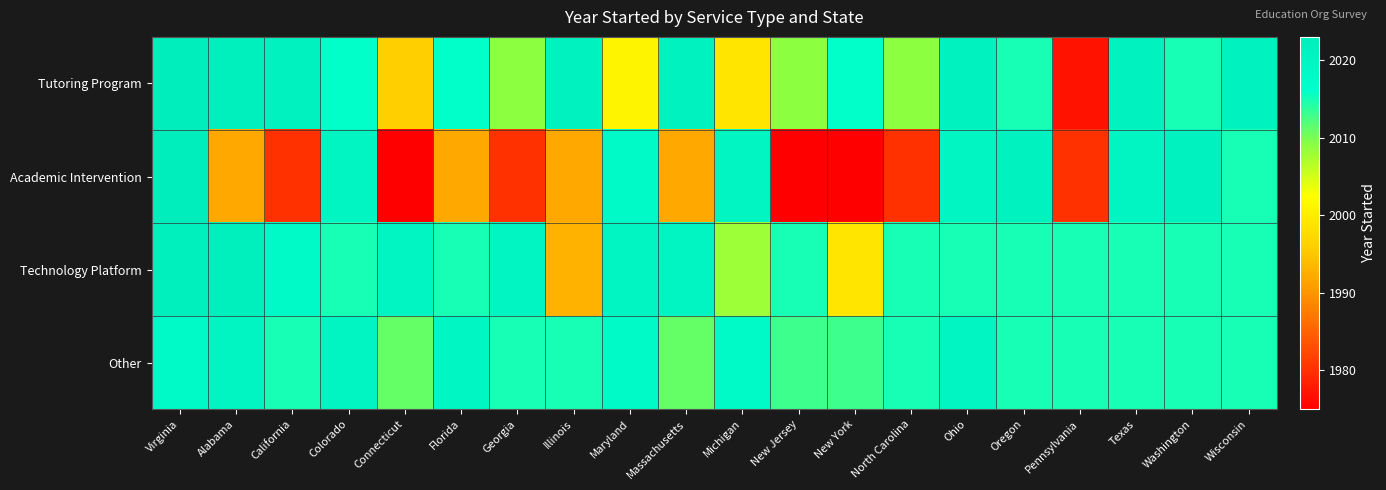

What is the smallest value displayed?

1975